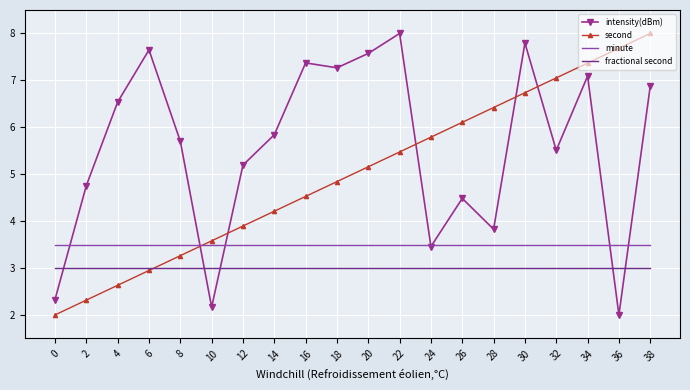

Between 12 and 20, which series saw the biggest shift?

intensity(dBm)